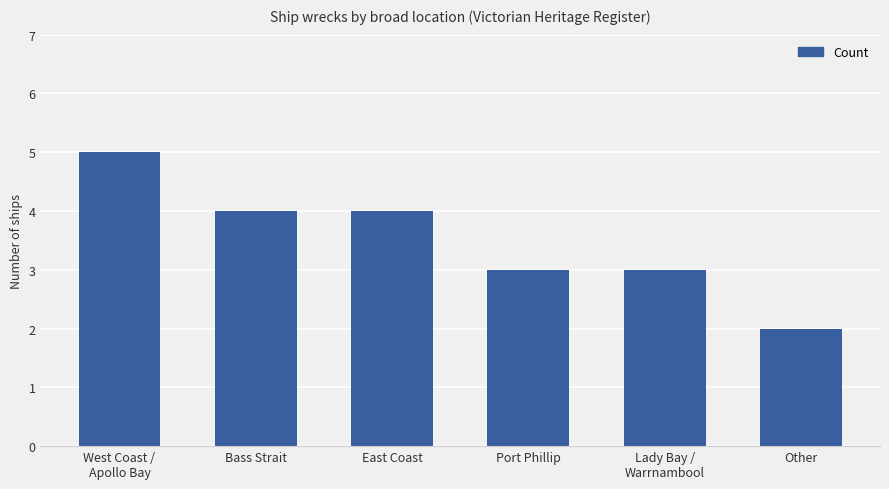

How many values are between 3 and 4?

4